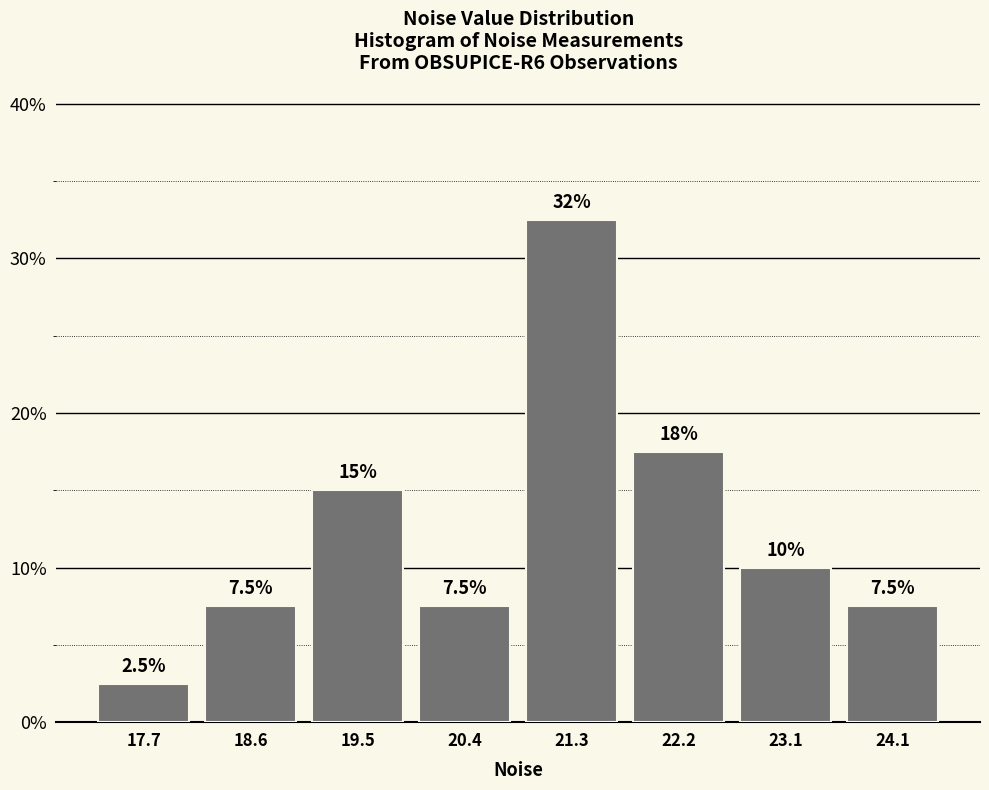

Which range on the x-axis has the tallest bar?

20.9 to 21.8